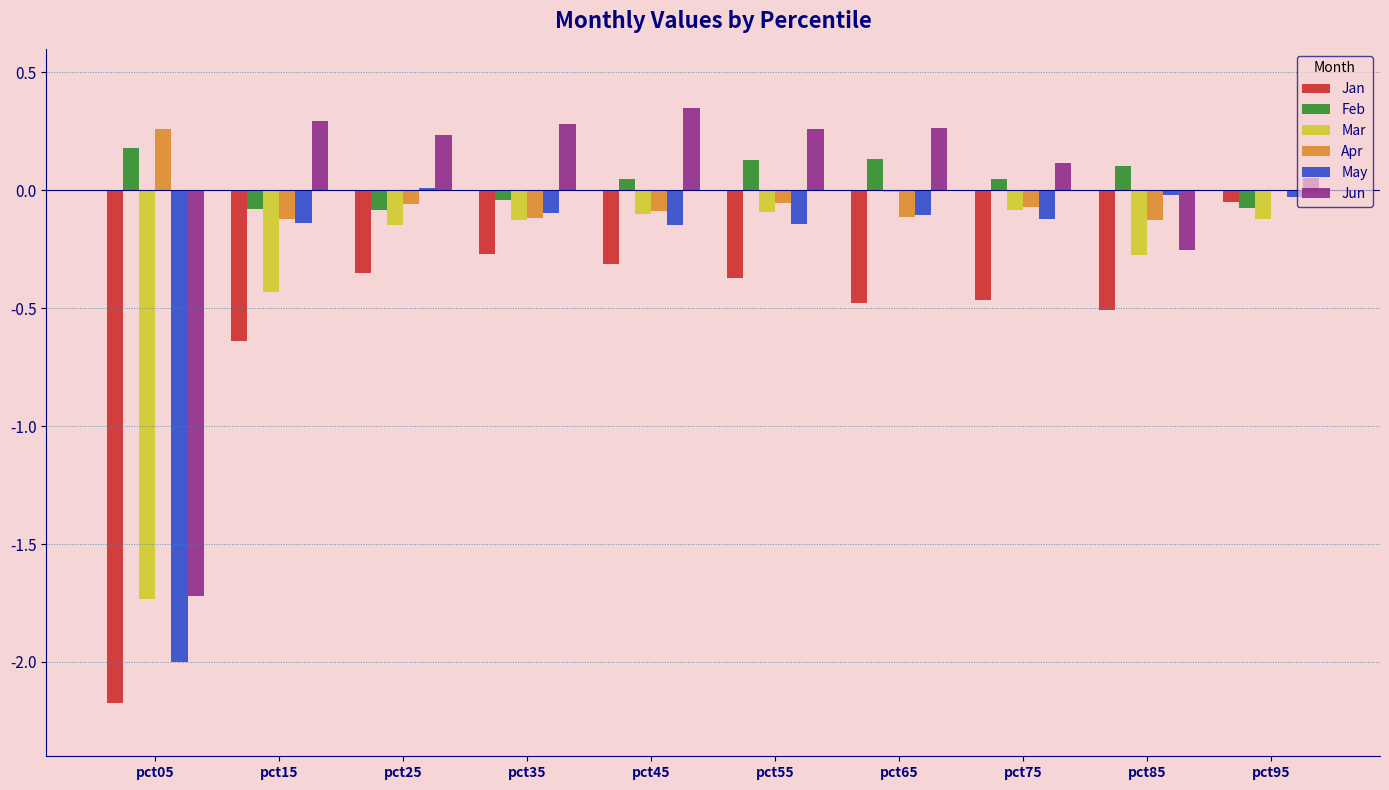

Where is Jan nearest to the value -1?

pct15